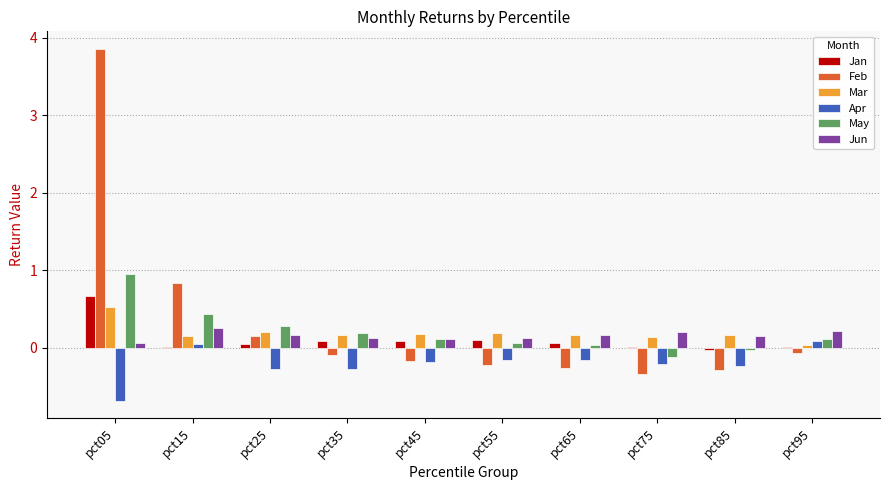

What is the average value of the May series?

0.2